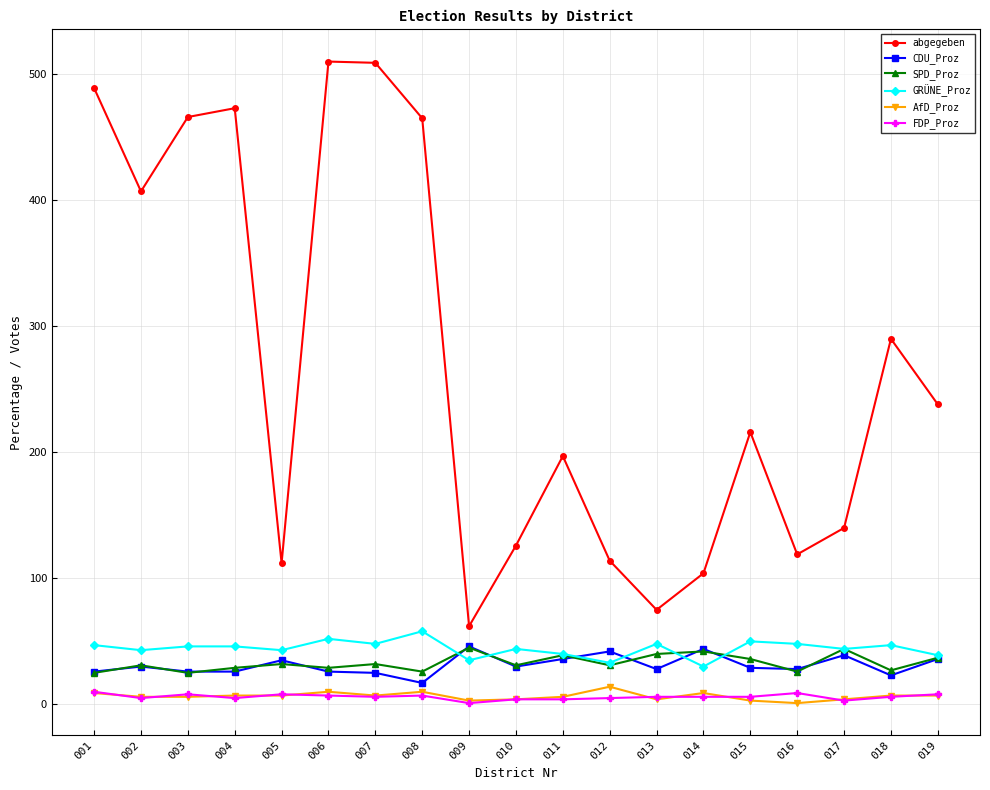

Is the value of FDP_Proz at 015 greater than the value of CDU_Proz at 018?

No